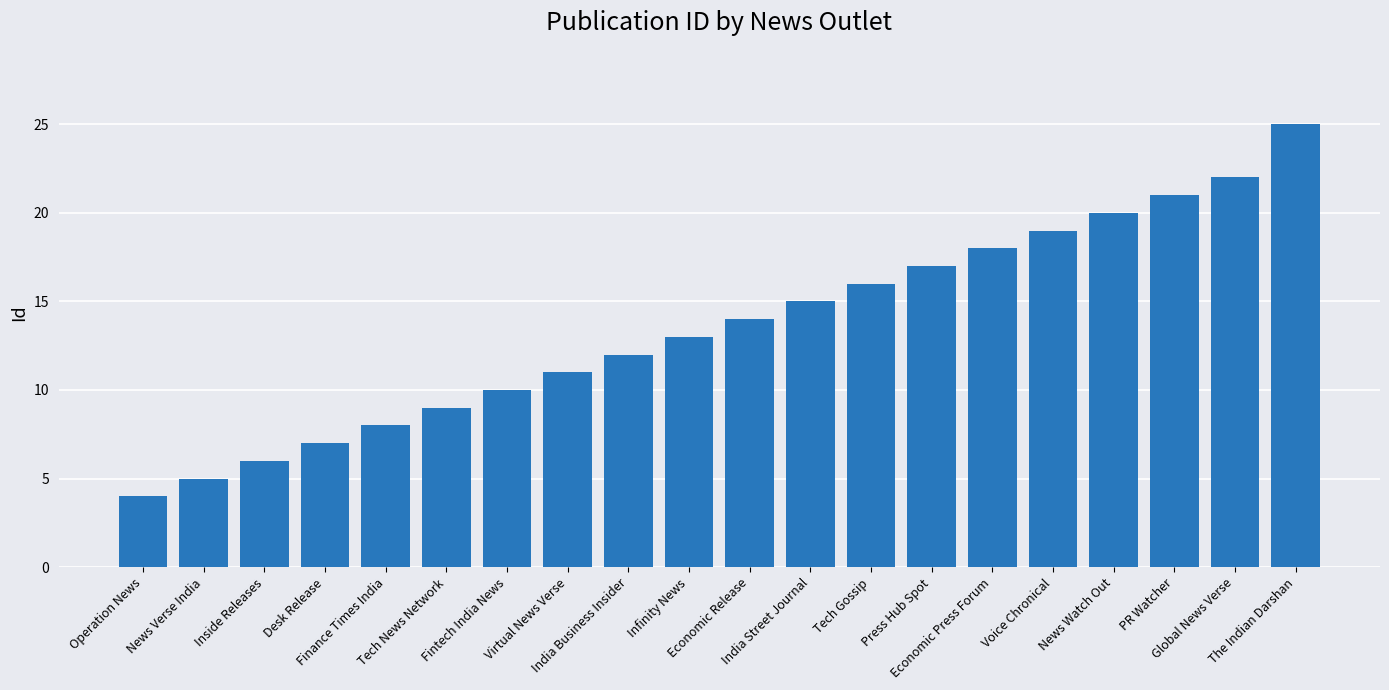

Between Tech Gossip and Global News Verse, which is larger?

Global News Verse